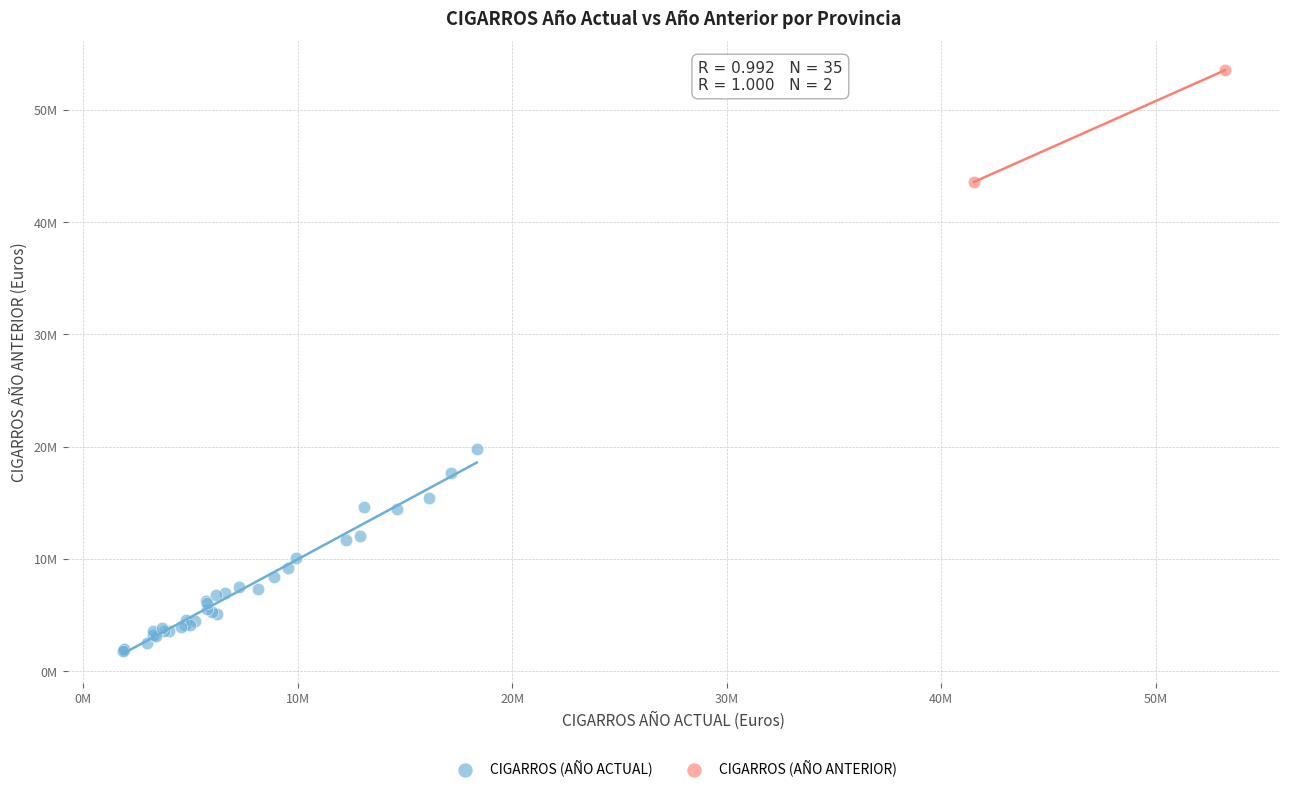

Which series reaches the maximum Y coordinate?

CIGARROS (AÑO ANTERIOR)